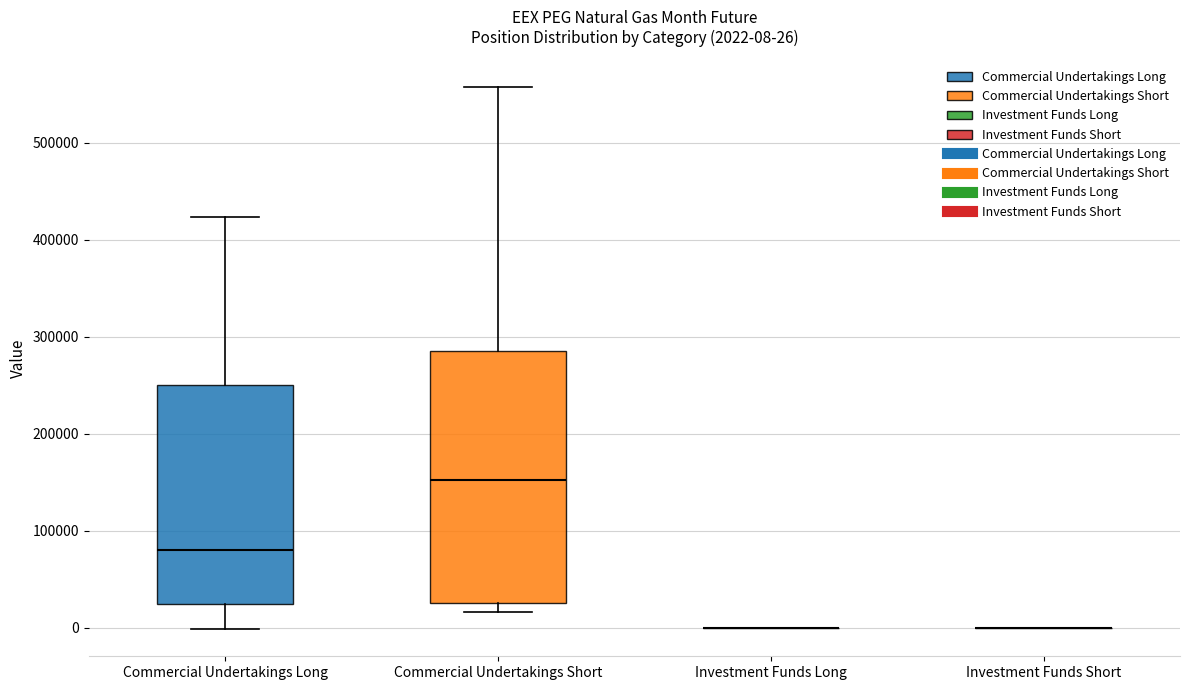

Which box is the tallest, from its lower edge to its upper edge?

Commercial Undertakings Short